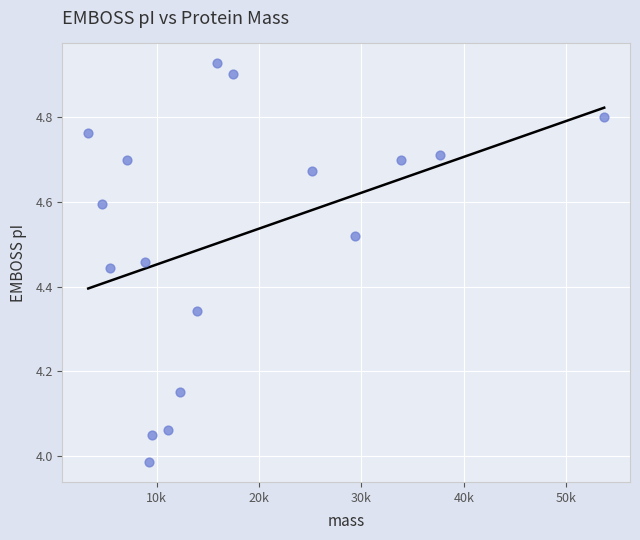

What is the range of X values (max minus min)?

50416.1